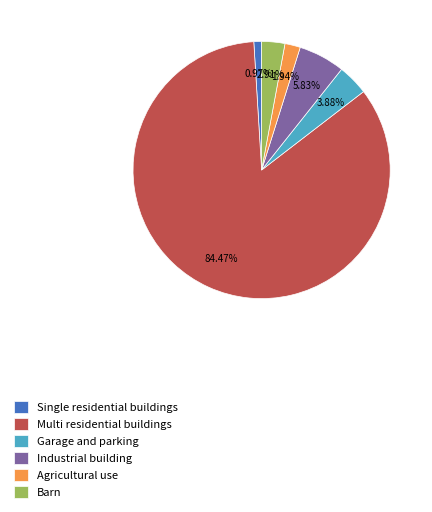

Is Single residential buildings the majority of the pie?

No